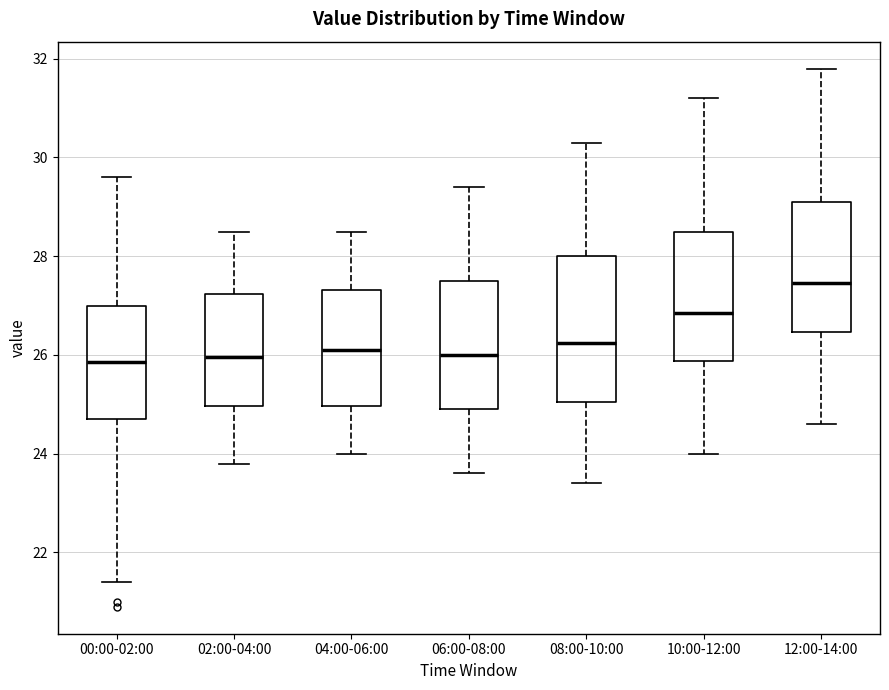

Which box has the highest median line?

12:00-14:00